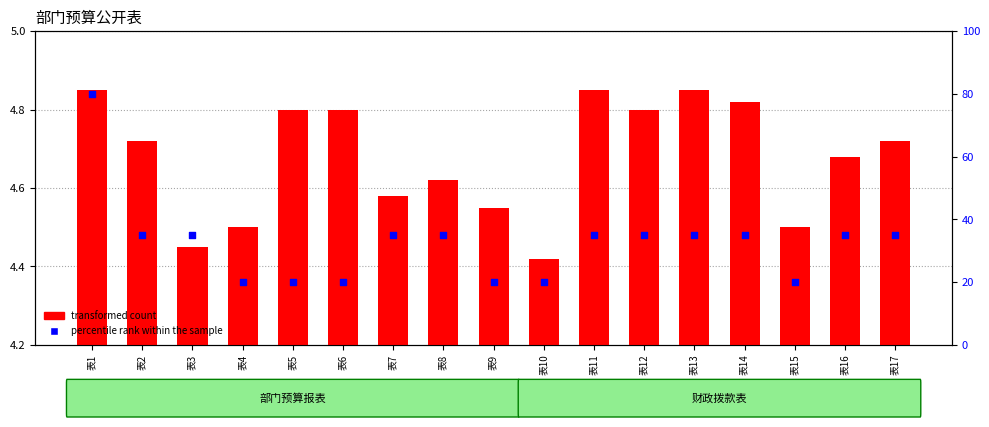

At how many categories does at least one series exceed 59?

1